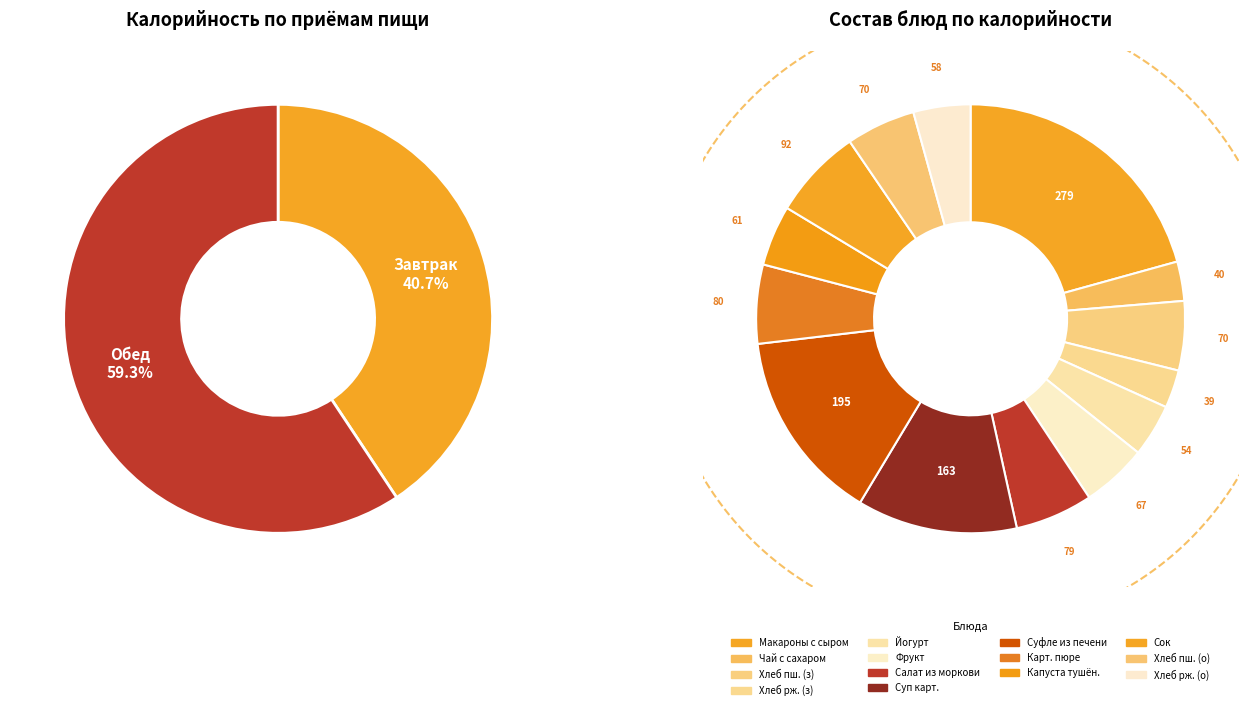

Between Хлеб пшеничный (обед) and Сок, which is larger?

Сок